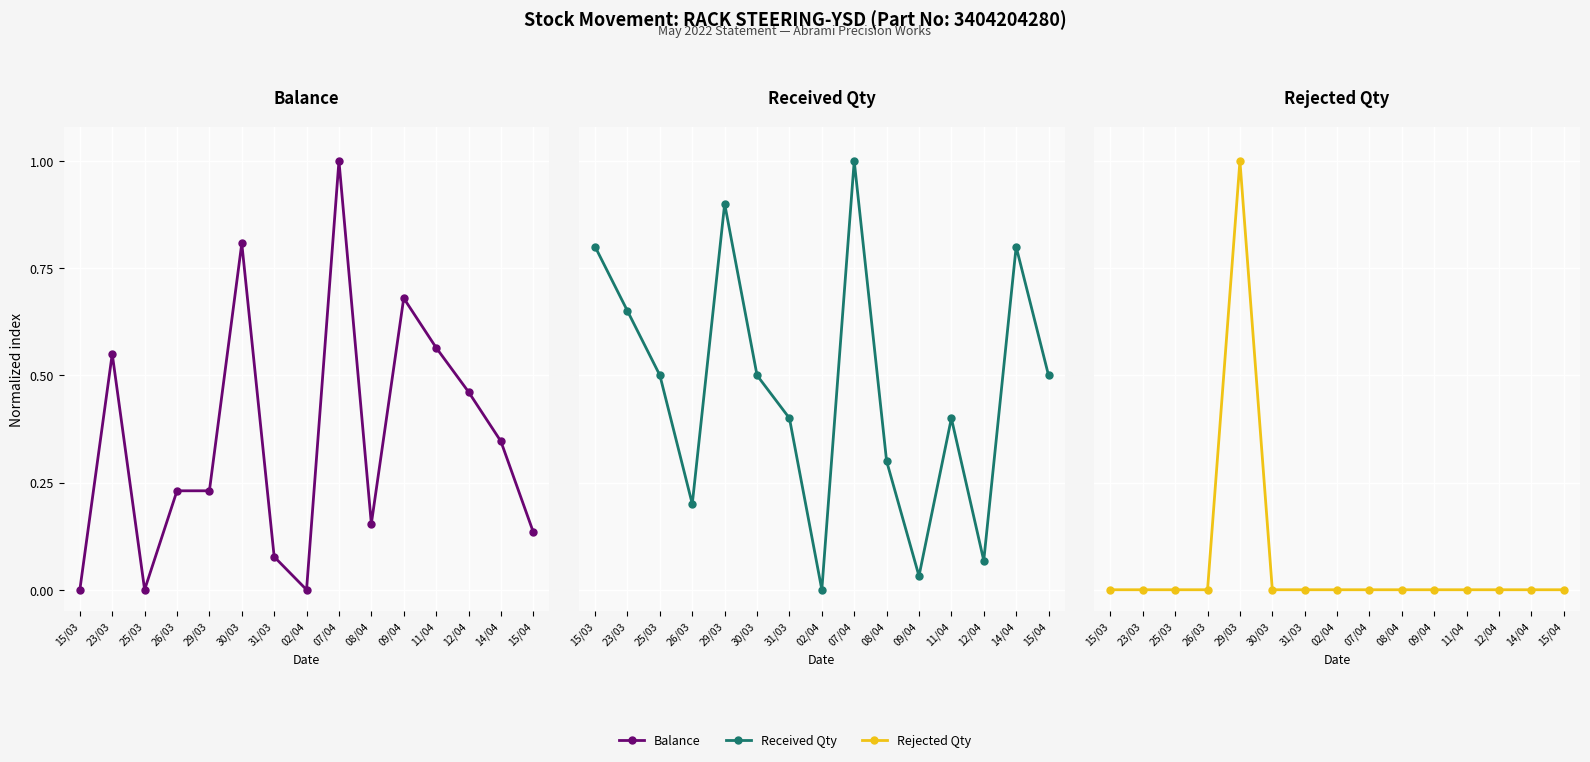

List the labels in order of Rejected Qty value, smallest first.

15/03, 23/03, 25/03, 26/03, 30/03, 31/03, 02/04, 07/04, 08/04, 09/04, 11/04, 12/04, 14/04, 15/04, 29/03